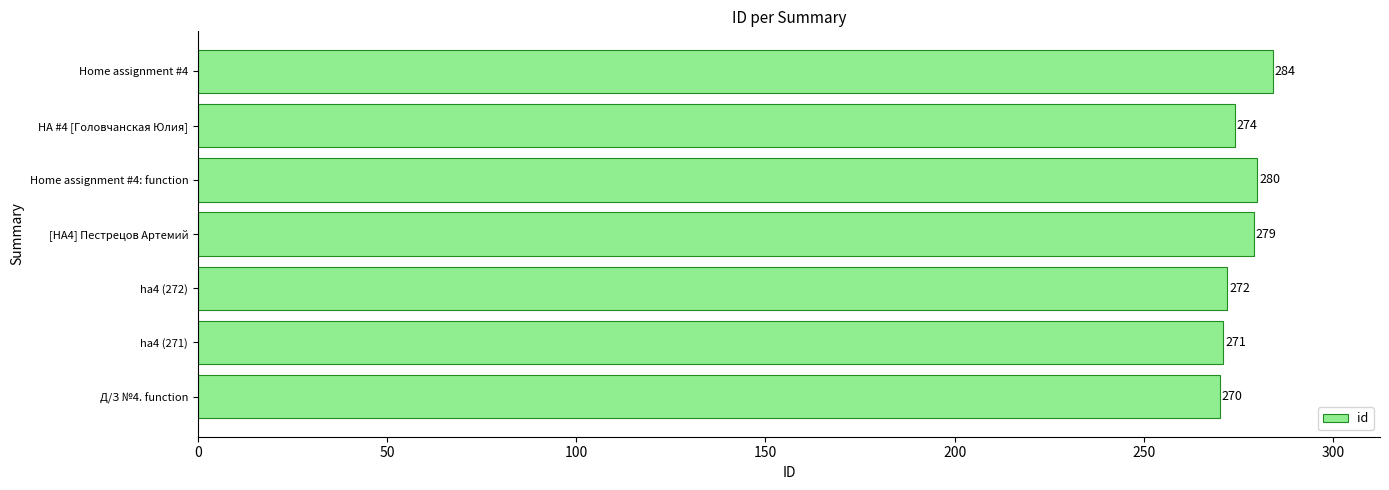

Does the chart contain stacked bars?

No